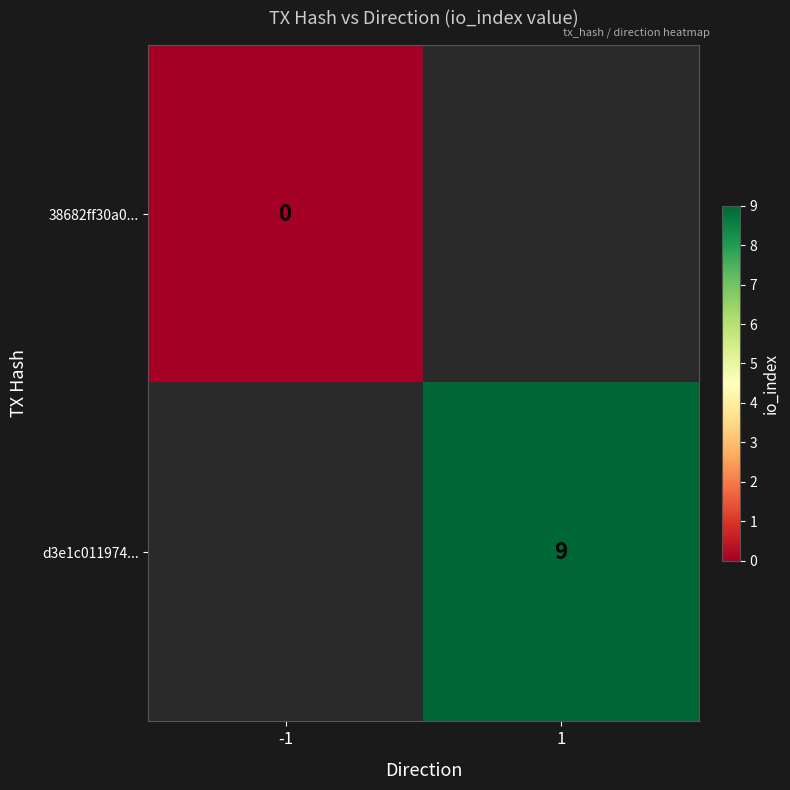

Is it true that d3e1c011974... equals 12 at 1?

False